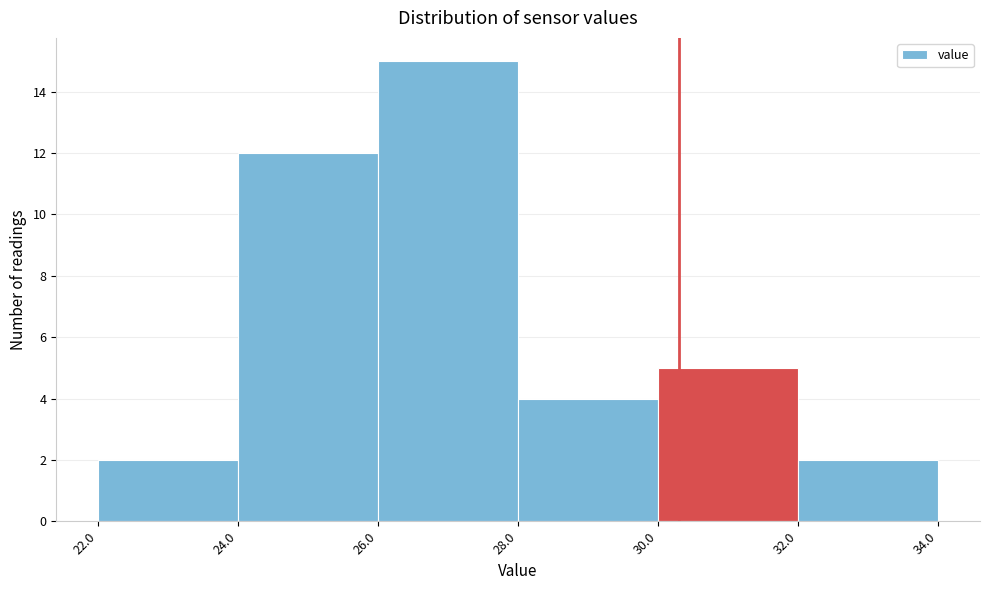

Reading left to right, transcribe this chart: for each bar, give the range it covers on the x-axis and its height. The values are not printed on the chart, so give them approximately, as read against the axis.

22.0 to 24.0: 2
24.0 to 26.0: 12
26.0 to 28.0: 15
28.0 to 30.0: 4
30.0 to 32.0: 5
32.0 to 34.0: 2